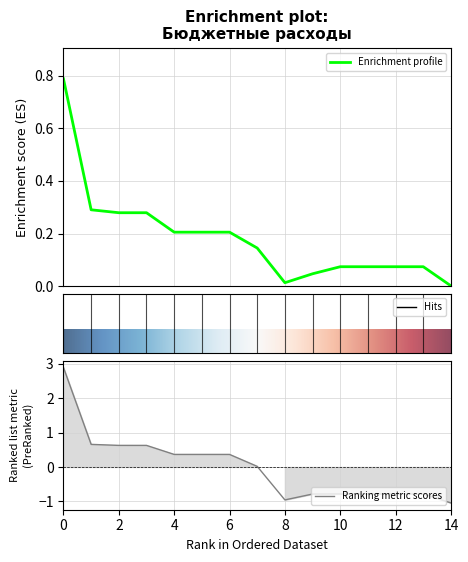

Which category has the lowest value in the Ranking metric scores series?

14